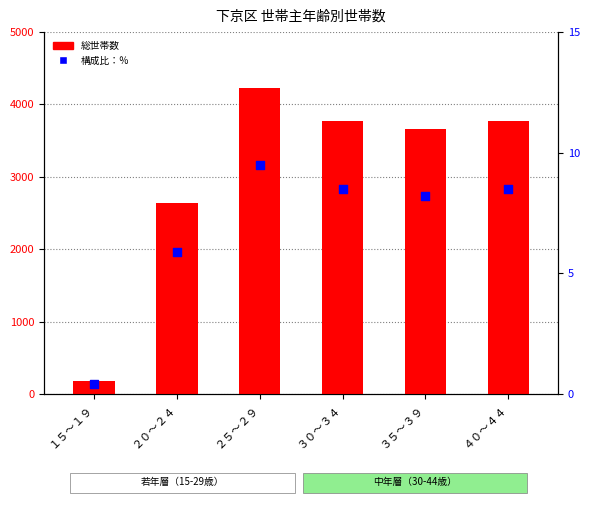

Which series has the largest total across all categories?

総世帯数